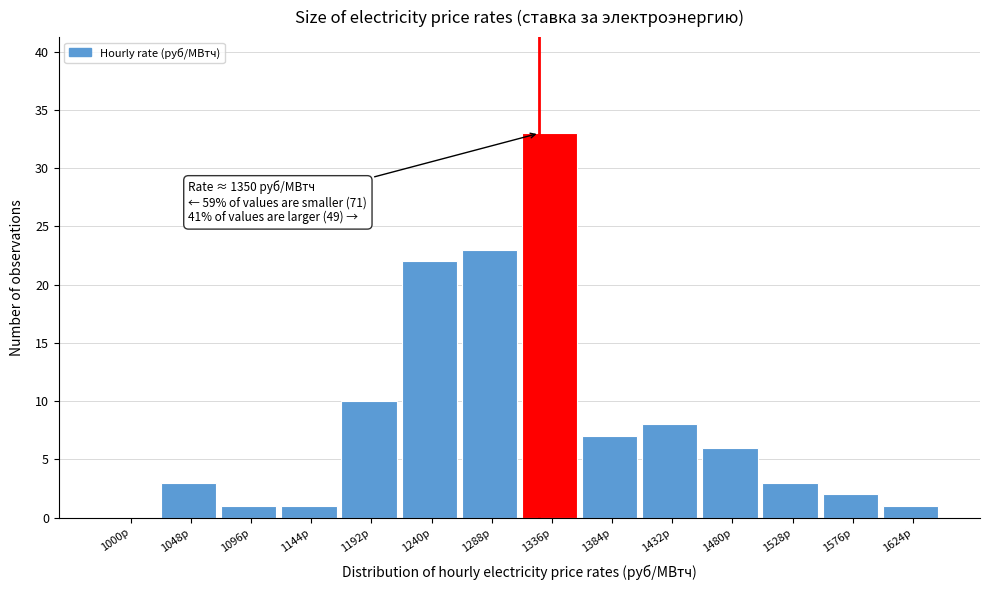

Reading right to left, transcribe all the data shown in this chart.

1624р=1	1576р=2	1528р=3	1480р=6	1432р=8	1384р=7	1336р=33	1288р=23	1240р=22	1192р=10	1144р=1	1096р=1	1048р=3	1000р=0